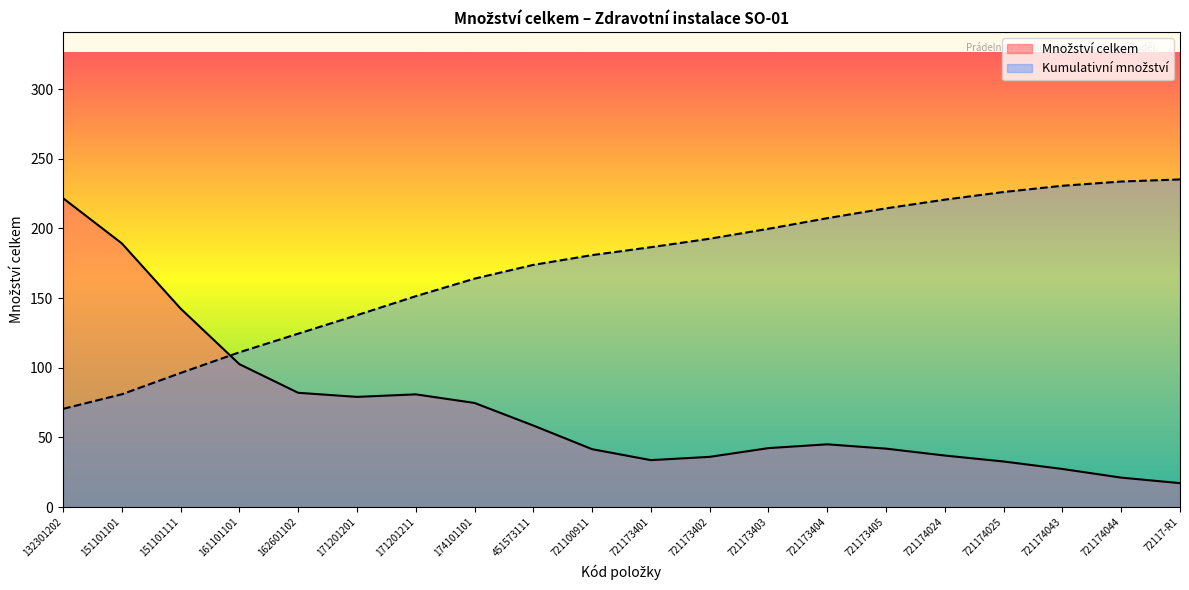

What is the sum of all Množství celkem values?

1407.8